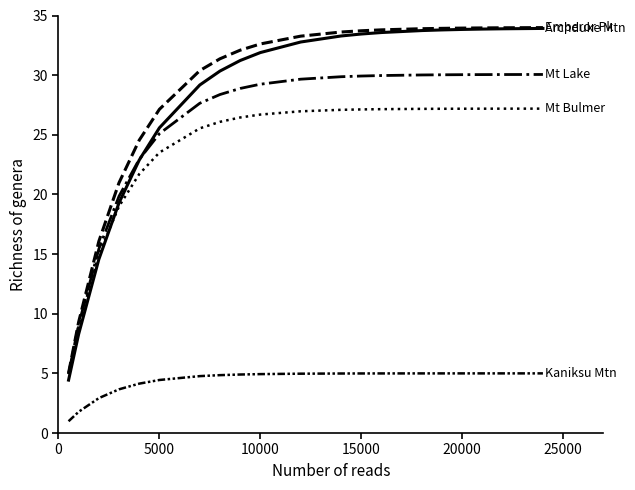

Reading left to right, list all the values displayed in this chart.

Archduke Mountain: 4.4	8.3	14.6	19.3	22.9	25.6	29.2	30.3	31.2	31.9	32.8	33.3	33.4	33.6	33.7	33.8	33.8	33.9	33.9	33.9
Emperor Peak: 5.0	9.3	16.1	21.0	24.5	27.1	30.4	31.4	32.1	32.6	33.3	33.6	33.7	33.8	33.9	33.9	33.9	34.0	34.0	34.0
Mount Lake: 5.0	9.1	15.4	19.9	22.9	25.1	27.6	28.4	28.9	29.2	29.7	29.9	29.9	30.0	30.0	30.0	30.0	30.0	30.1	30.1
Mount Bulmer: 4.9	9.0	15.0	19.0	21.7	23.5	25.5	26.1	26.5	26.7	27.0	27.1	27.1	27.1	27.2	27.2	27.2	27.2	27.2	27.2
Kaniksu Mountain: 1.0	1.8	2.9	3.7	4.1	4.4	4.8	4.9	4.9	4.9	5.0	5.0	5.0	5.0	5.0	5.0	5.0	5.0	5.0	5.0